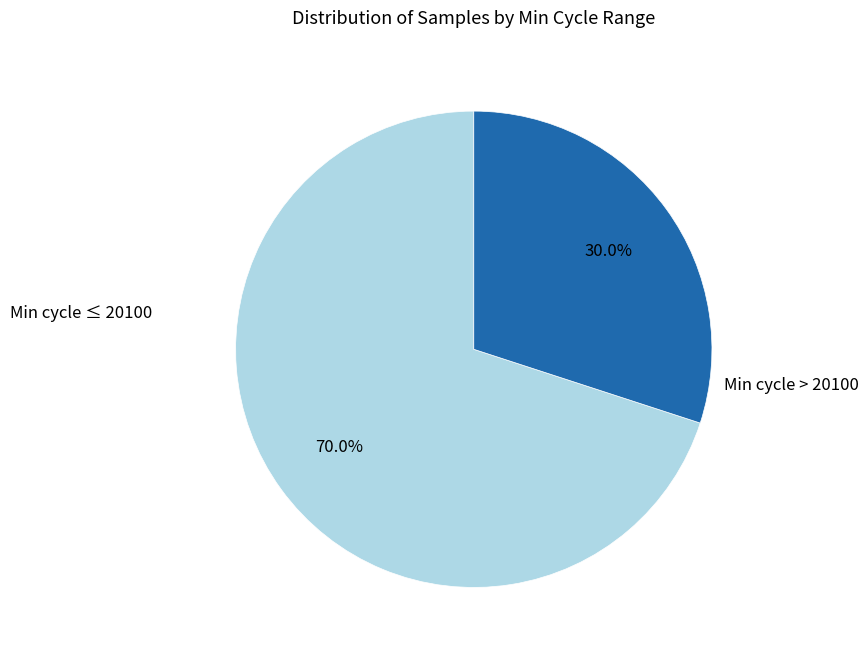

Does any single category account for the majority?

Yes